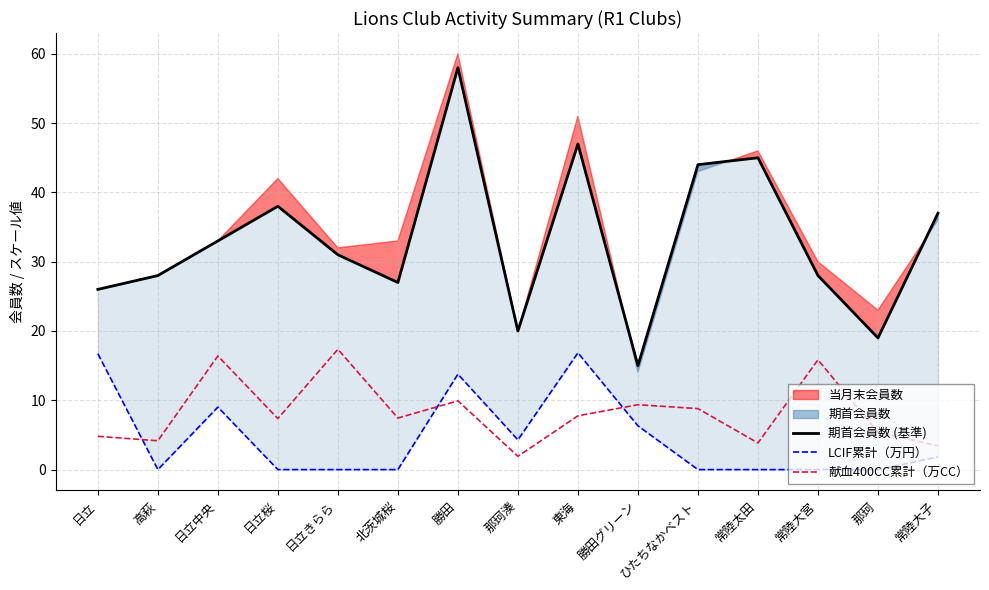

Where is the first local maximum for LCIF累計（万円）?

日立中央